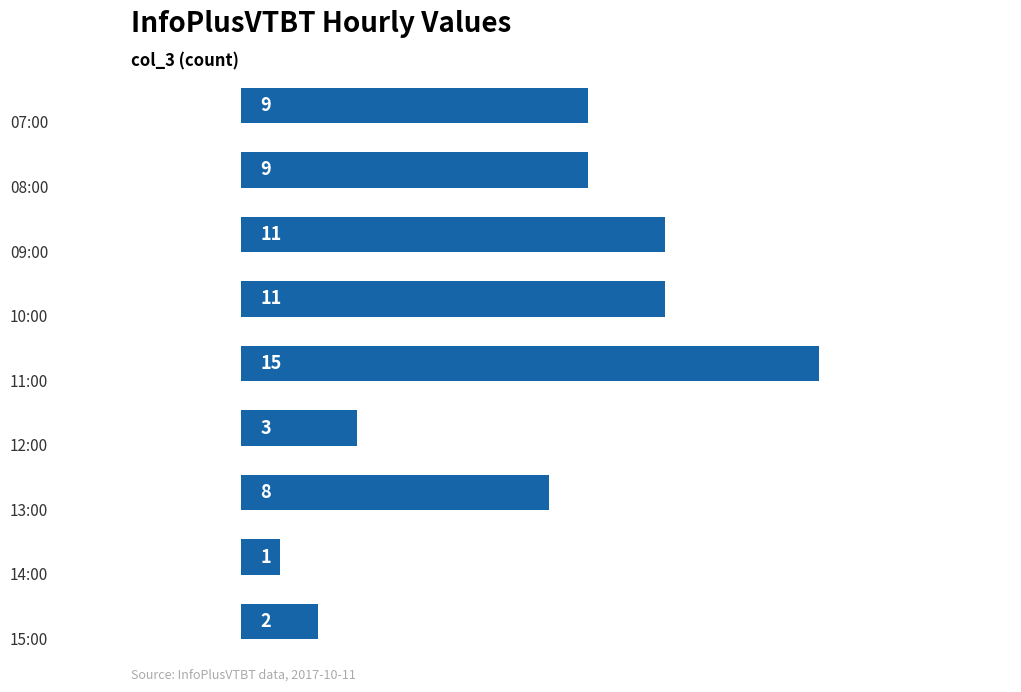

Does the chart contain any negative values?

No